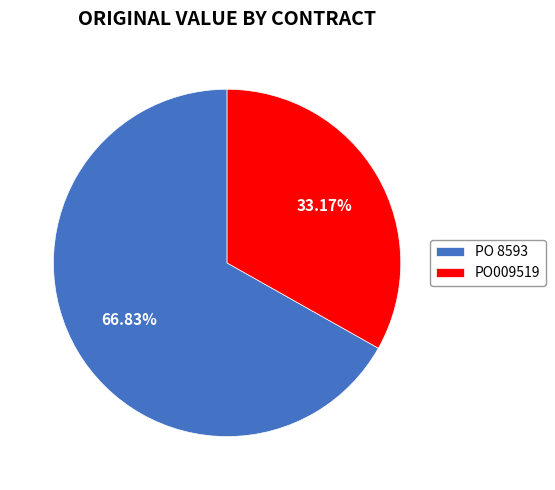

Does any single category account for the majority?

Yes